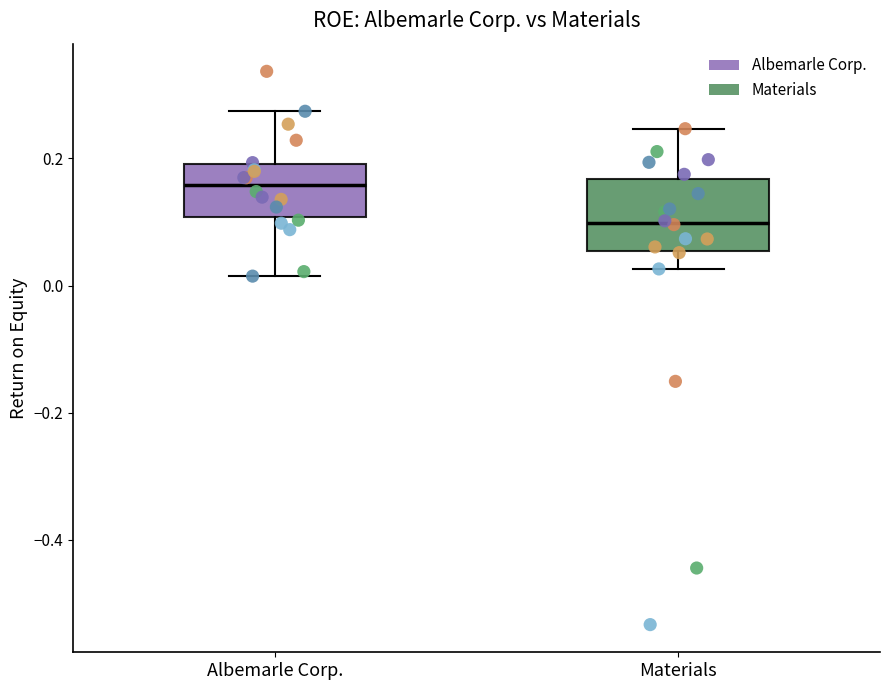

Where does the upper whisker of the box for Albemarle Corp. end on the y-axis? The values are not printed on the chart, so give them approximately, as read against the axis.

0.28